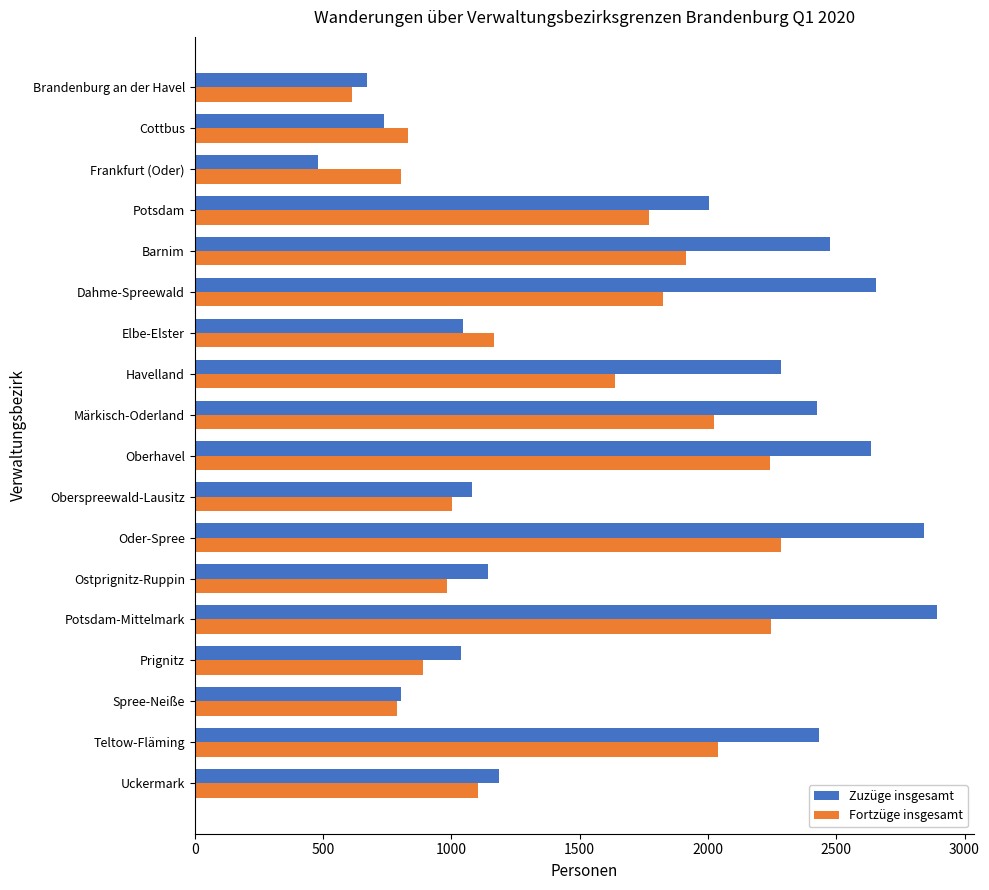

List the series in order of their overall mean, lowest first.

Fortzüge insgesamt, Zuzüge insgesamt